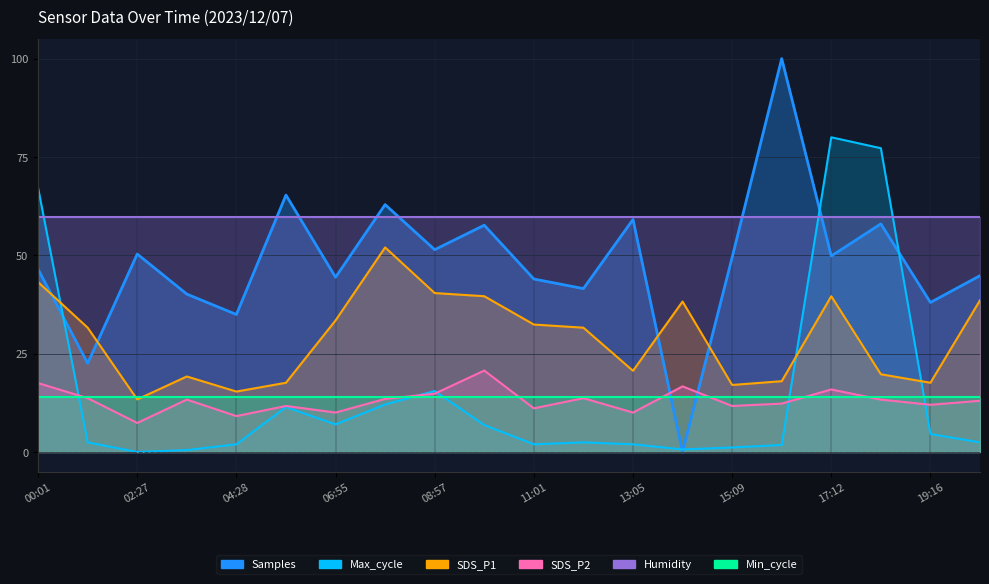

Which series has the largest range (max minus min)?

Samples